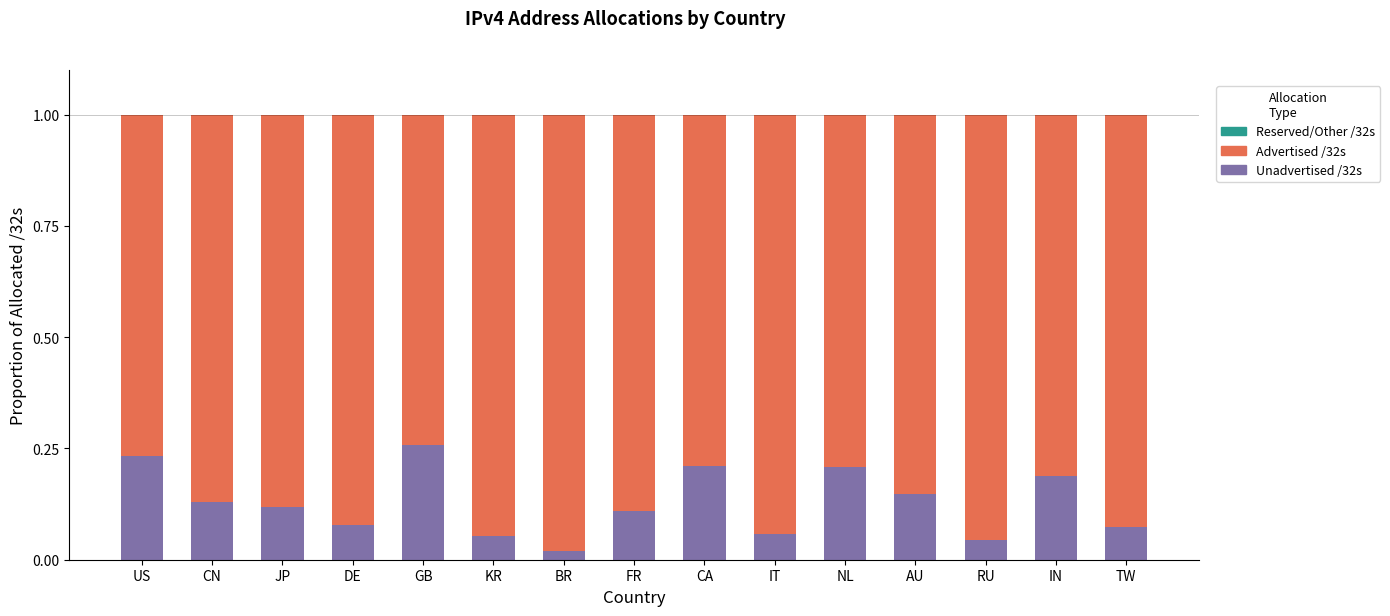

What is the sum of all Unadvertised /32s values?

1.9